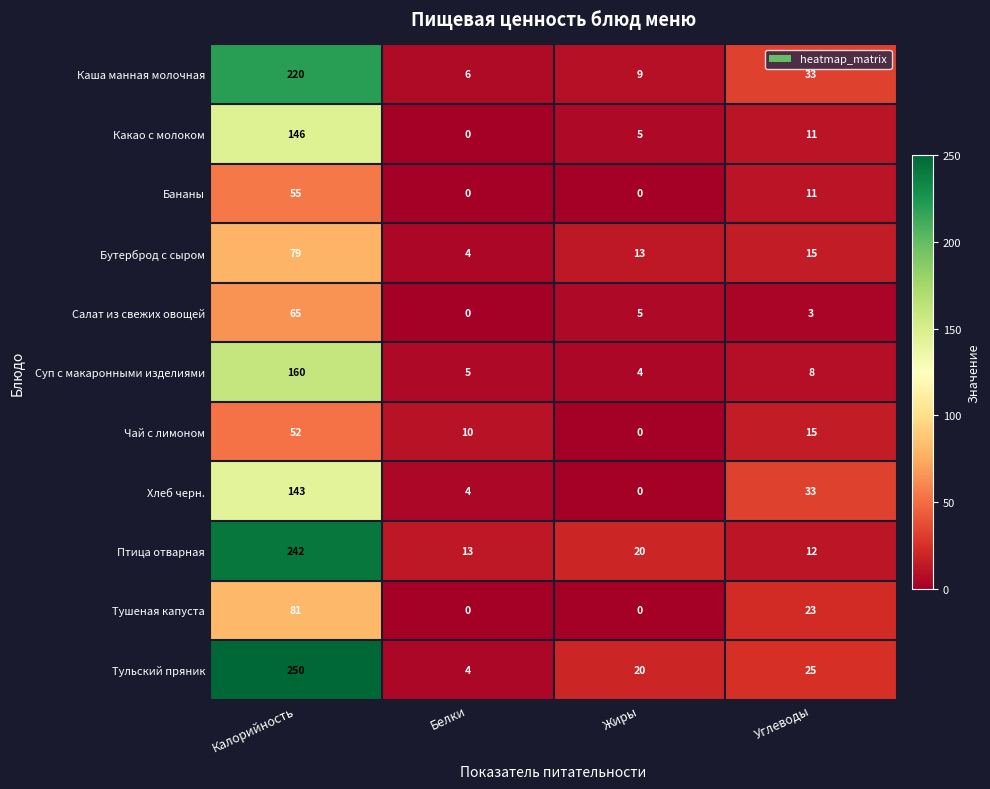

What is the difference between the maximum and minimum values in the Бананы series?

55